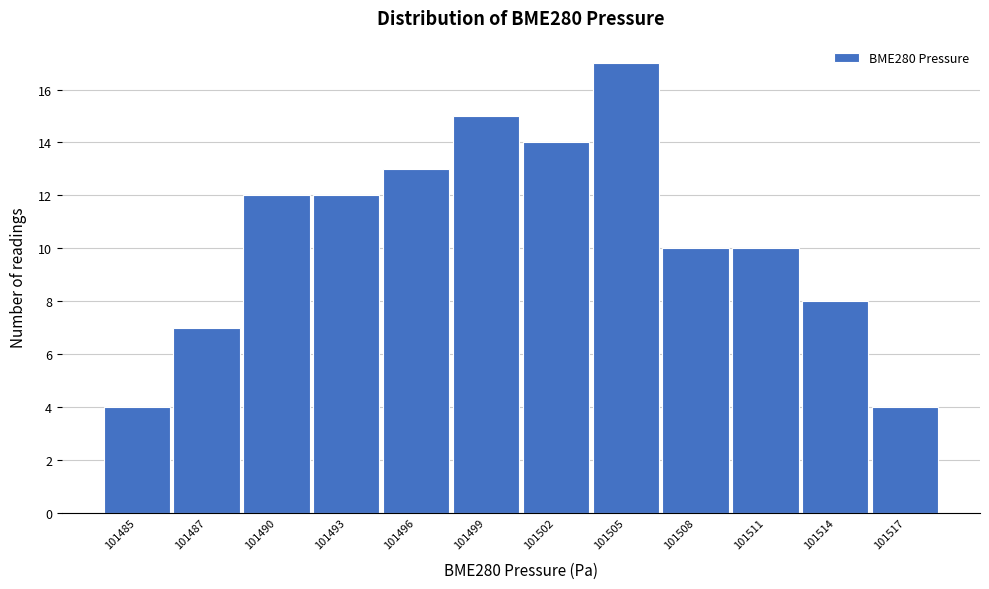

Reading left to right, list all the values displayed in this chart.

101485=4	101487=7	101490=12	101493=12	101496=13	101499=15	101502=14	101505=17	101508=10	101511=10	101514=8	101517=4